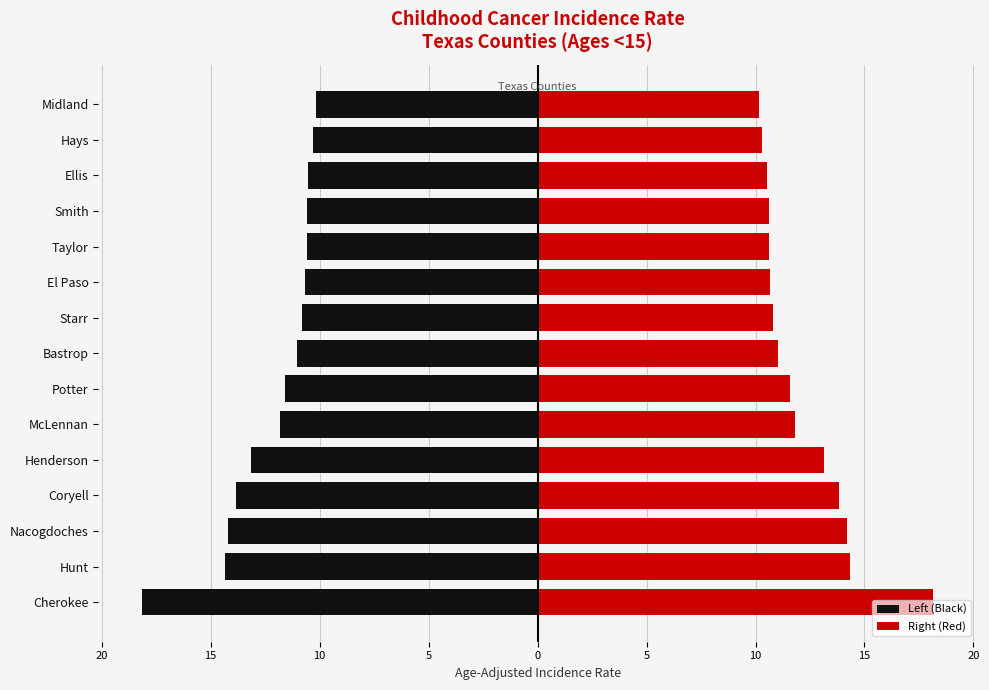

Is the value of Left (Black) at Taylor greater than the value of Right (Red) at Nacogdoches?

No